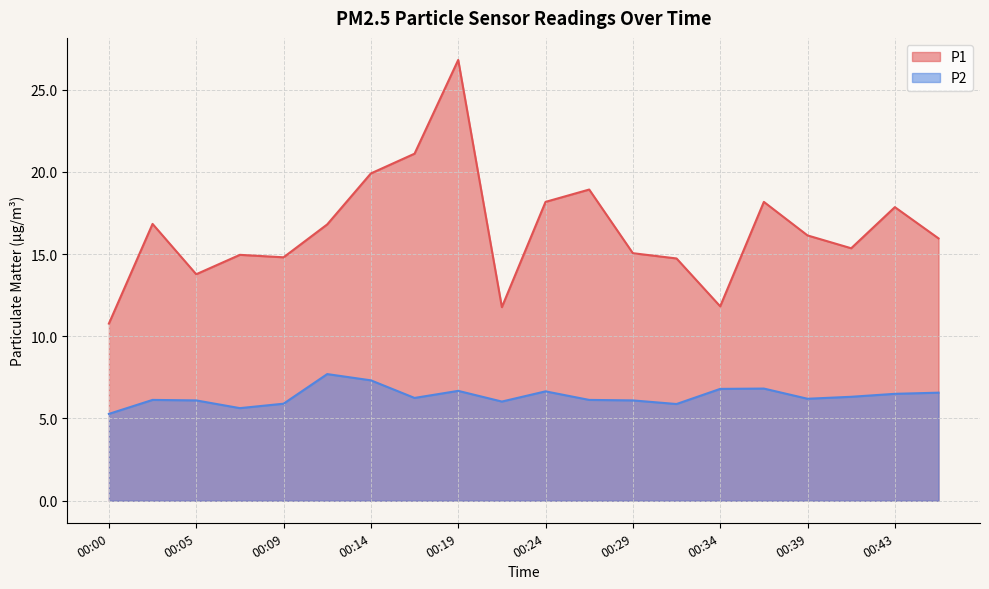

What is the difference between the P1 values at 00:12 and 00:31?

2.1